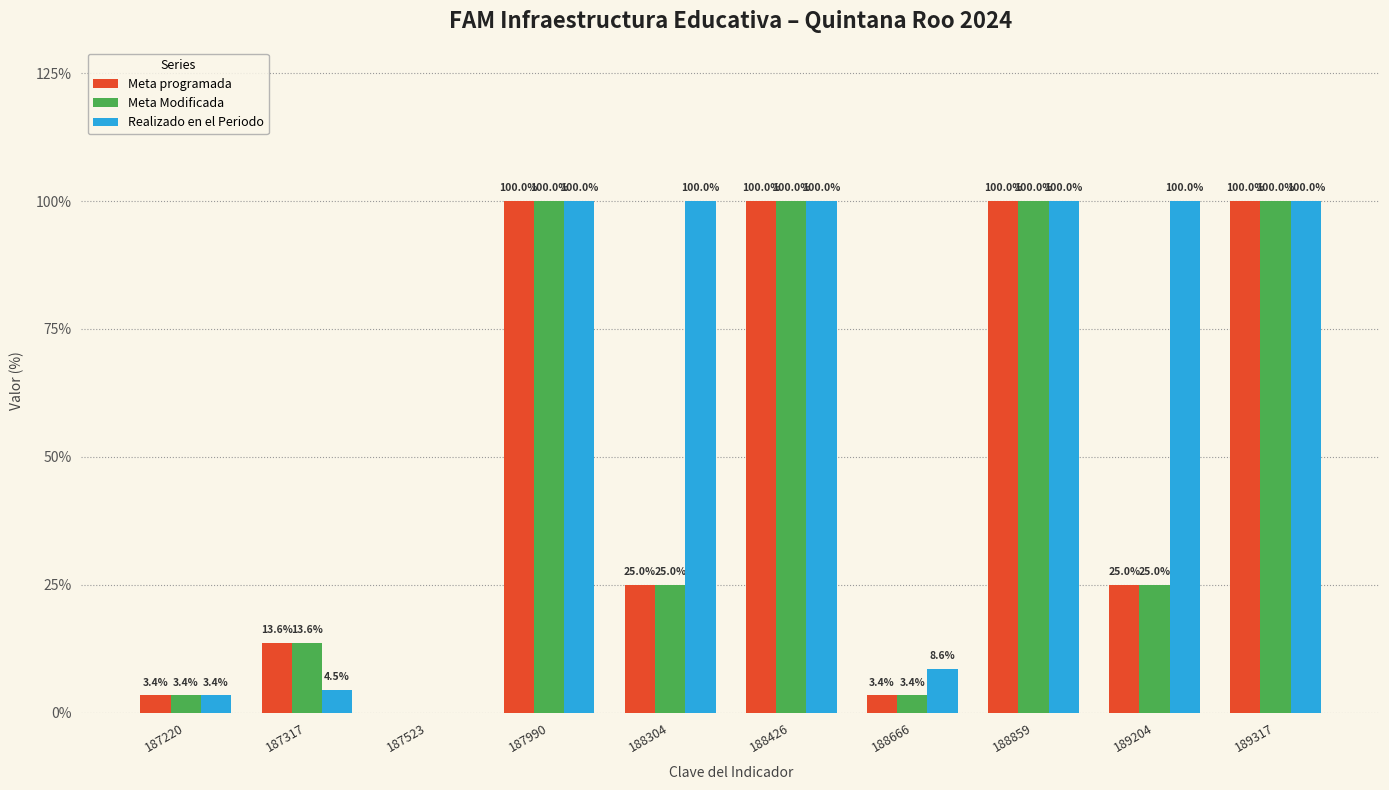

How many series are shown in this chart?

3